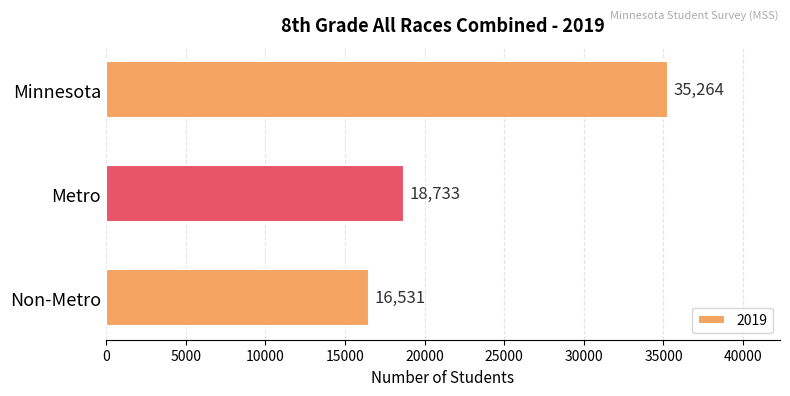

The value at Minnesota is 63178. True or false?

False